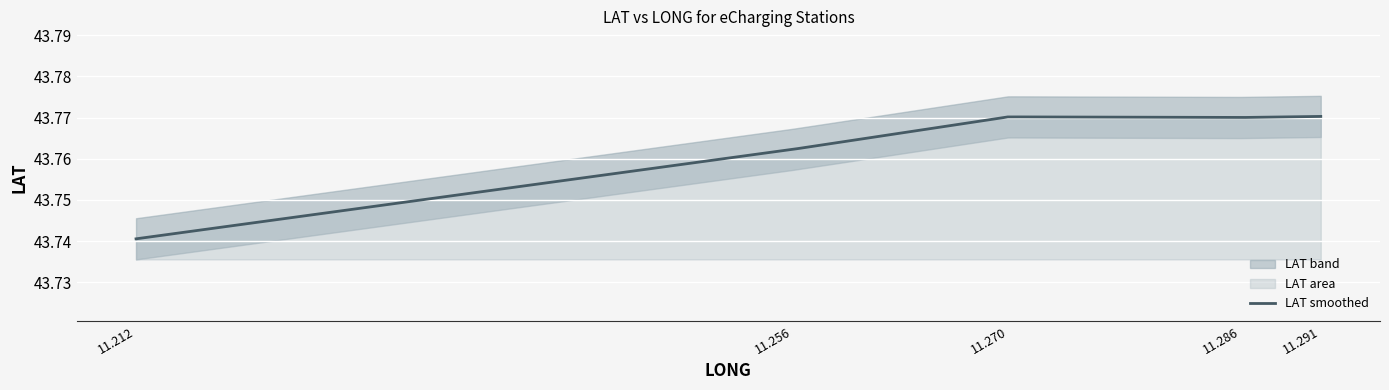

Approximately how many times larger is the value at 11.270451 compared to 11.212392?

1.0